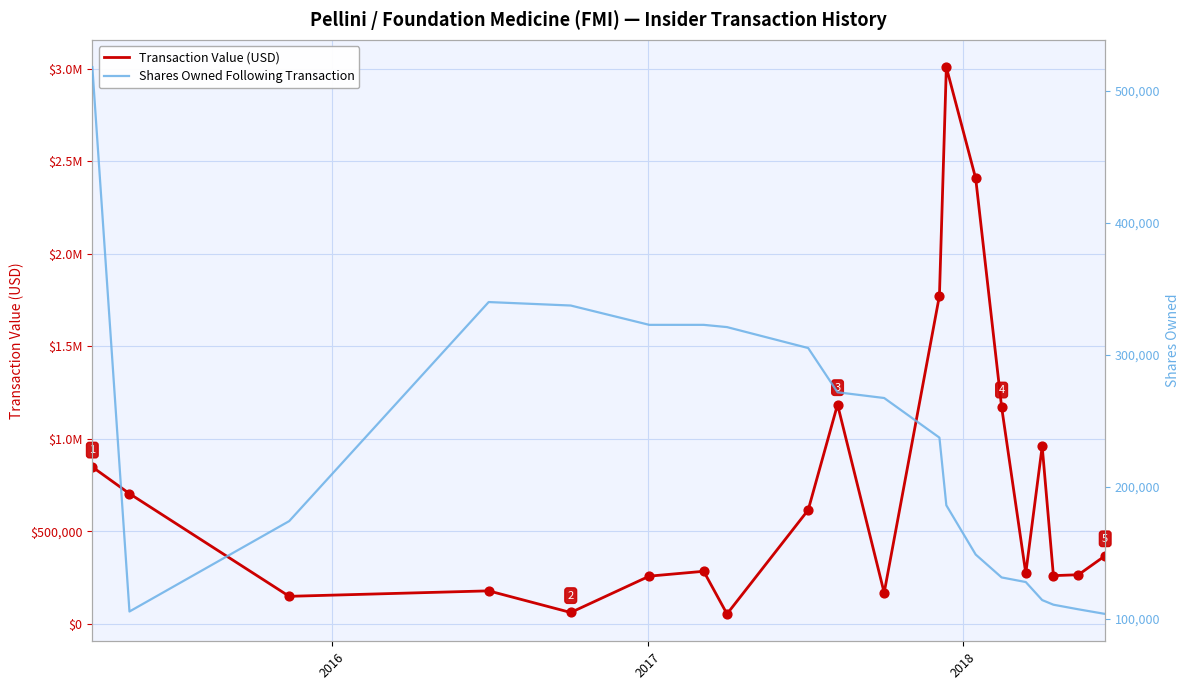

Which series contains the highest Y value?

Transaction Value (USD)